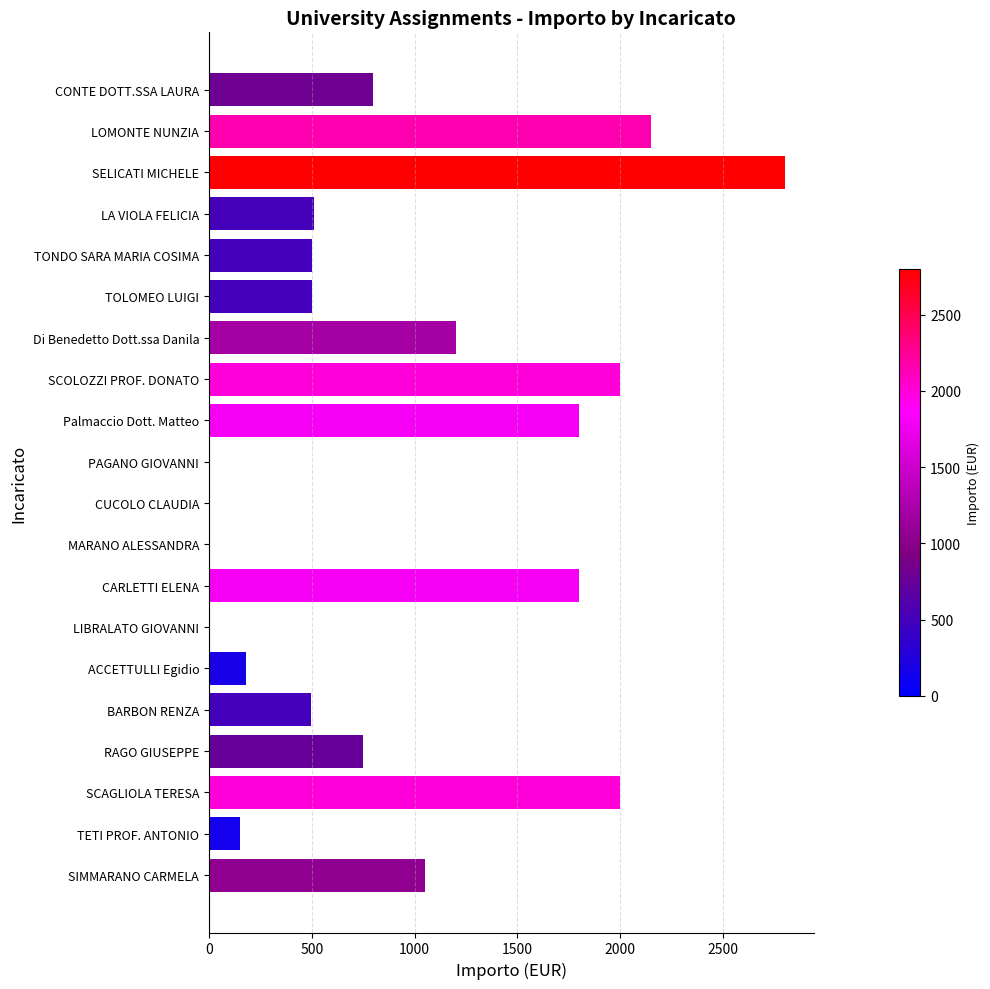

What is the ratio of the value at BARBON RENZA to the value at Palmaccio Dott. Matteo?

0.3